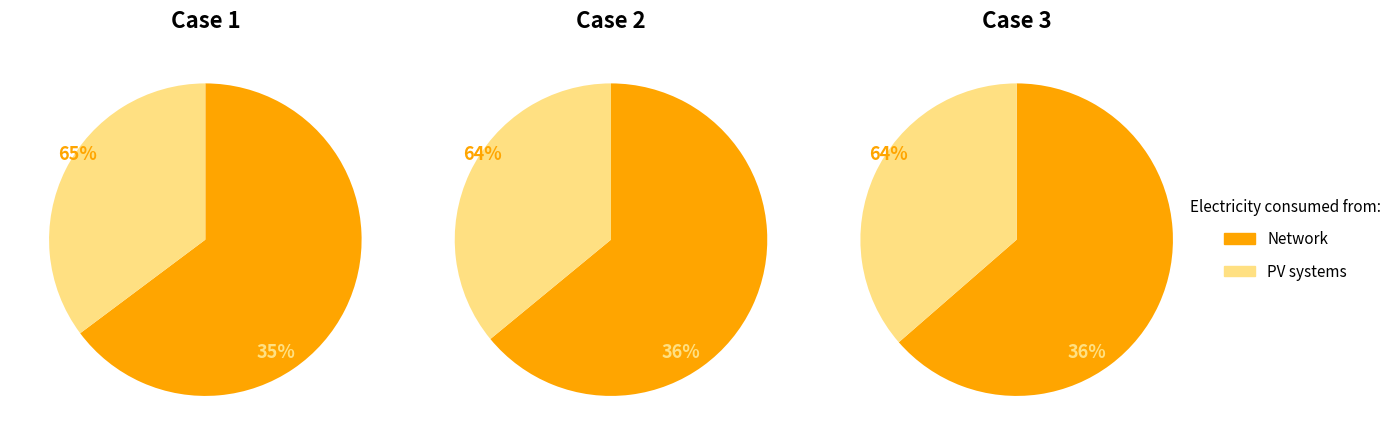

Does 22 represent more than half of the total?

No